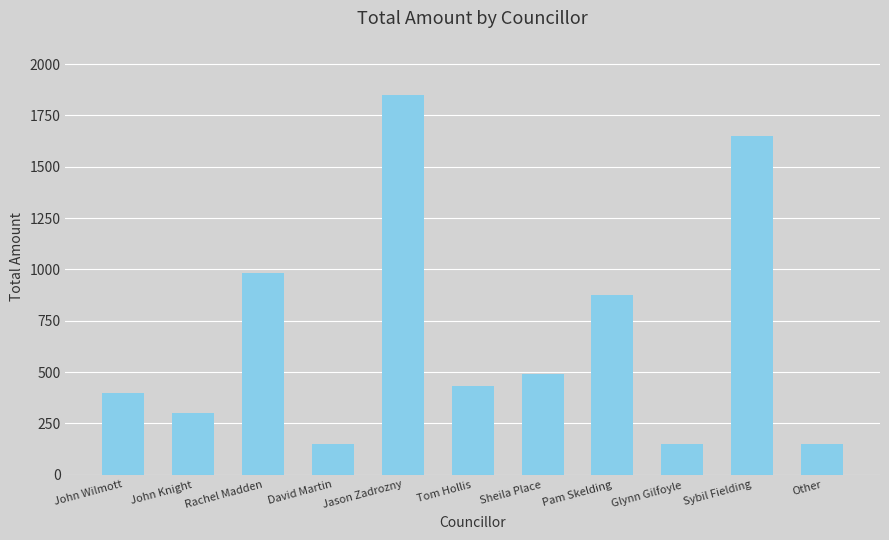

Reading right to left, what are all the values shown in this chart?

150.0	1650.0	150.0	876.8	490.0	433.0	1850.0	150.0	983.0	300.0	400.0